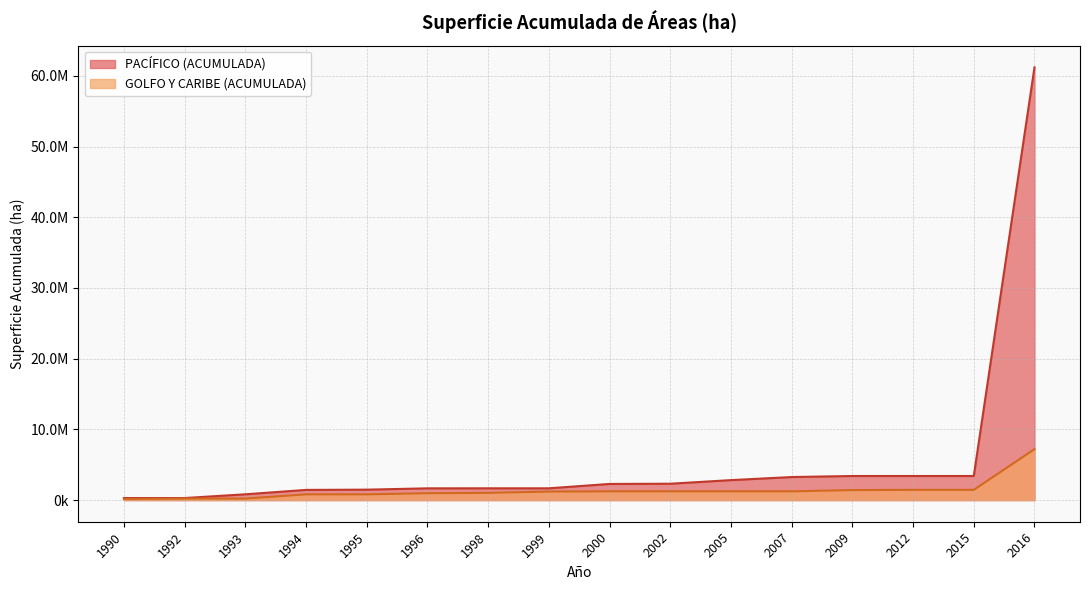

What is the minimum value shown in the chart?

153135.8